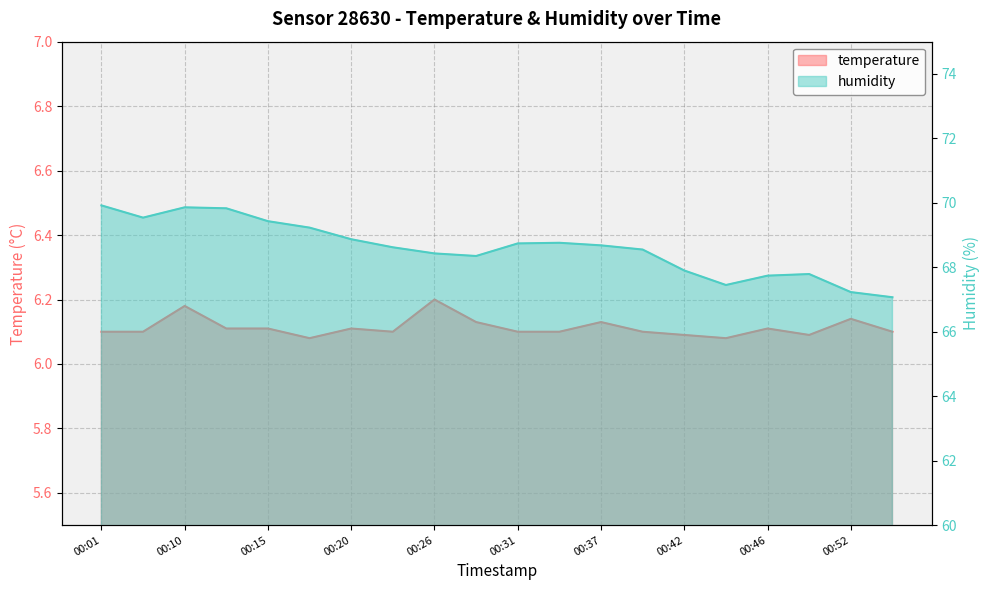

What is the value of the humidity point at the 2nd from the left?

69.5